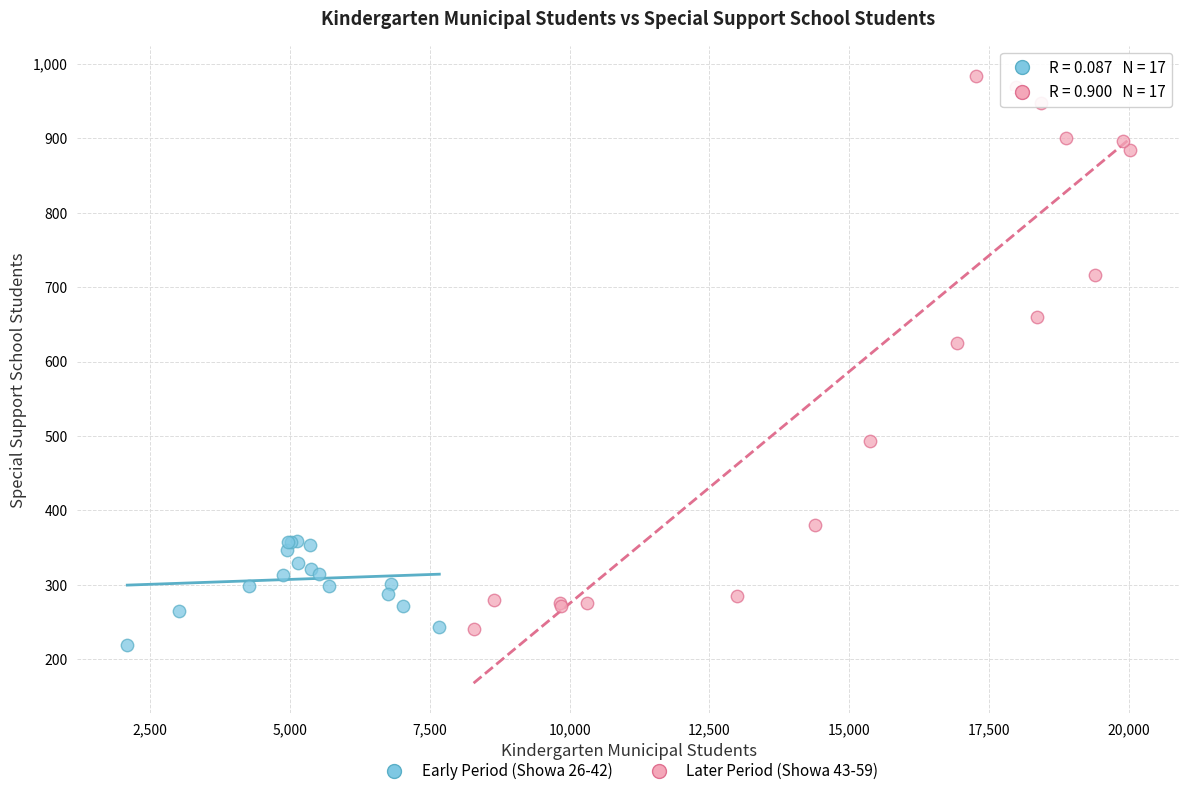

Which series has the largest Y range (max minus min)?

Later Period (Showa 43-59)